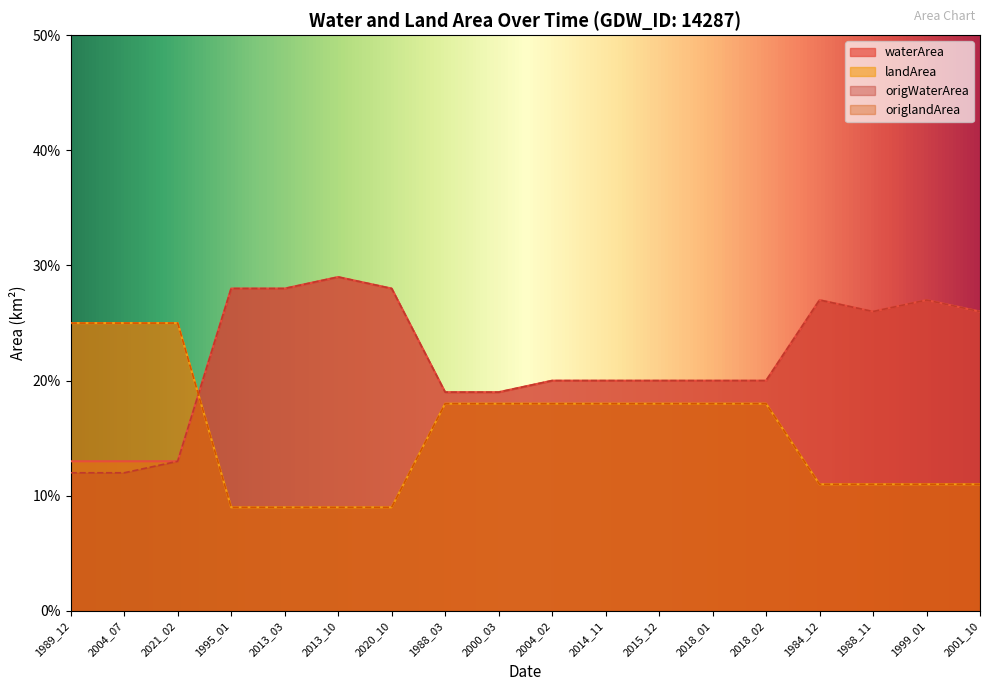

Which series has the largest range (max minus min)?

origWaterArea